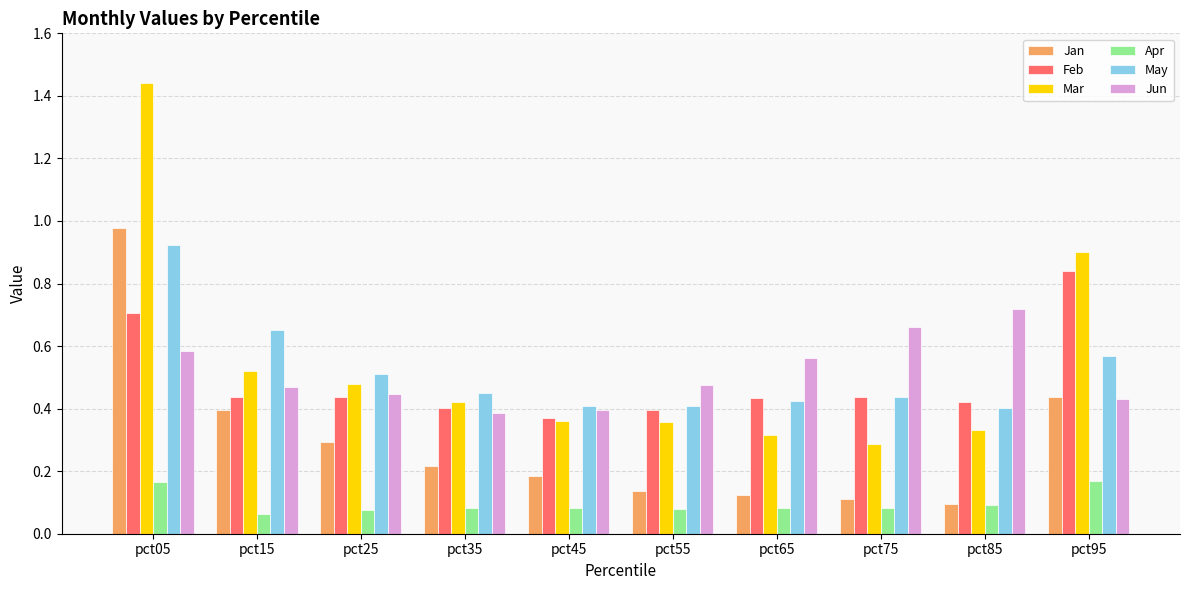

At how many categories does at least one series exceed 0?

10